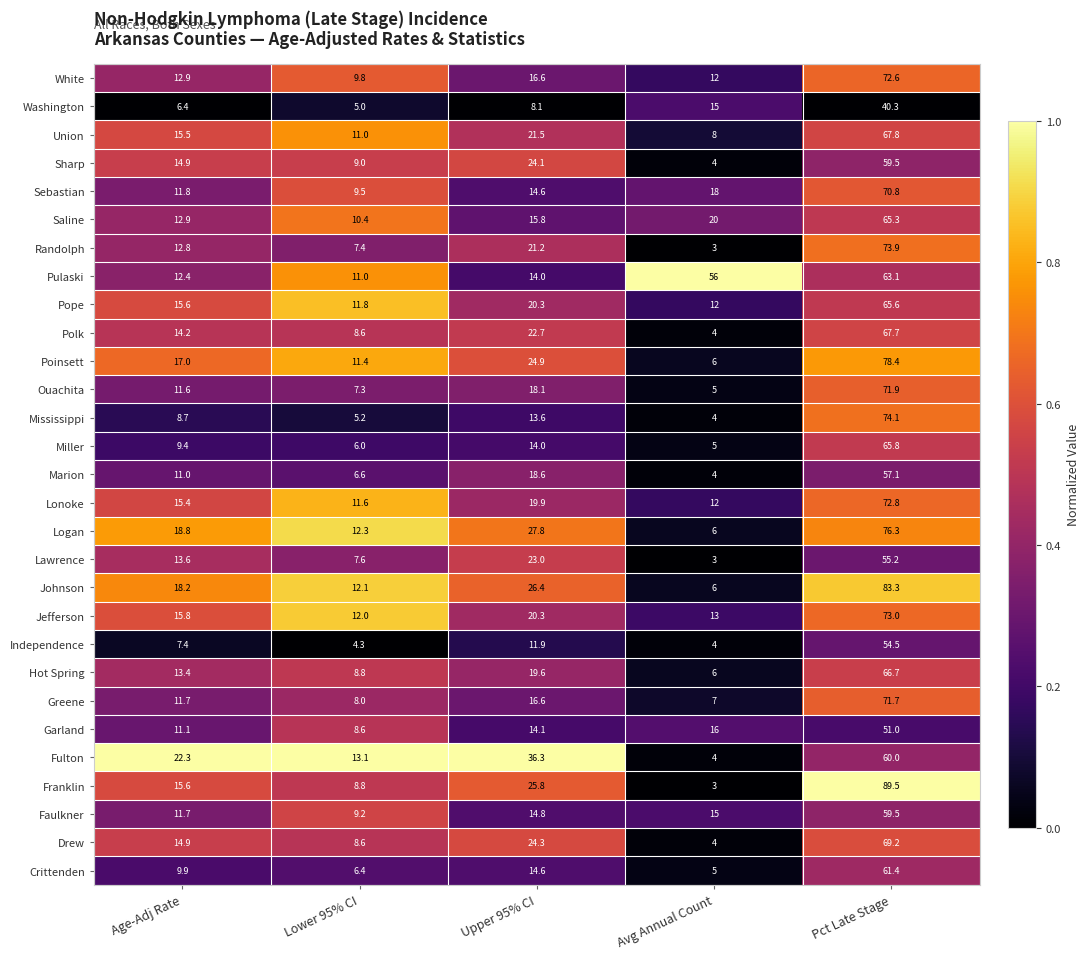

At which label is Independence closest to 29?

Upper 95% CI